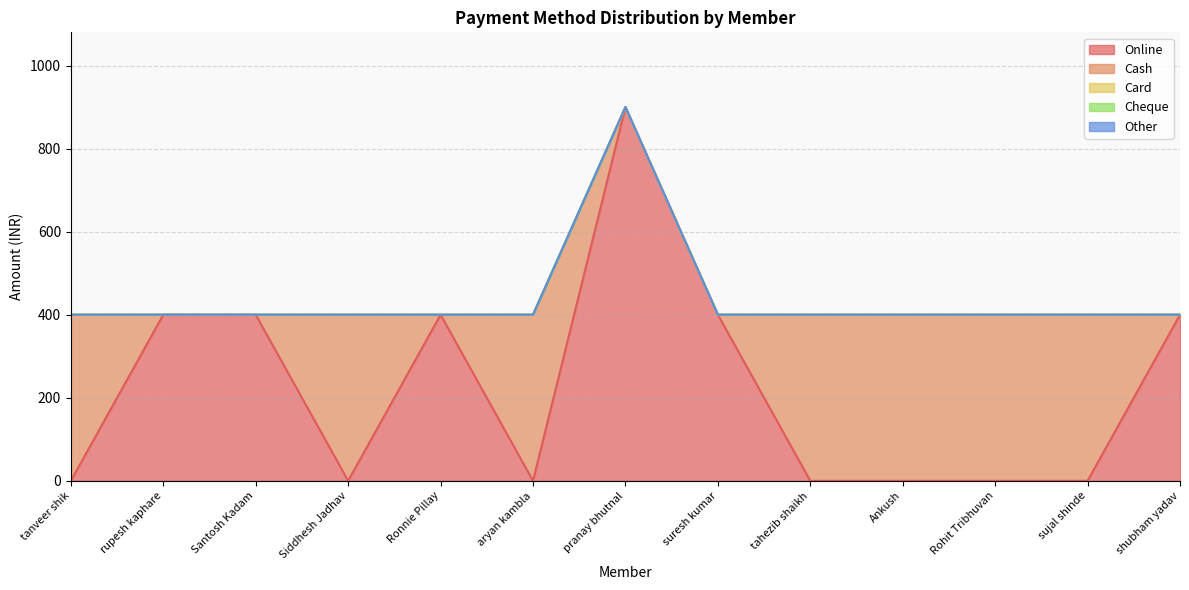

Rank the categories by Card value from highest to lowest.

tanveer shik, rupesh kaphare, Santosh Kadam, Siddhesh Jadhav, Ronnie Pillay, aryan kambla, pranay bhutnal, suresh kumar, tahezib shaikh, Ankush, Rohit Tribhuvan, sujal shinde, shubham yadav